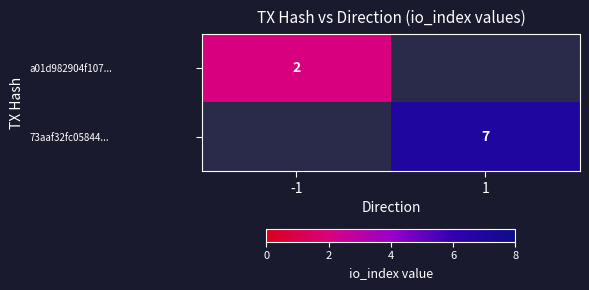

Which category has the lowest value across all series?

-1